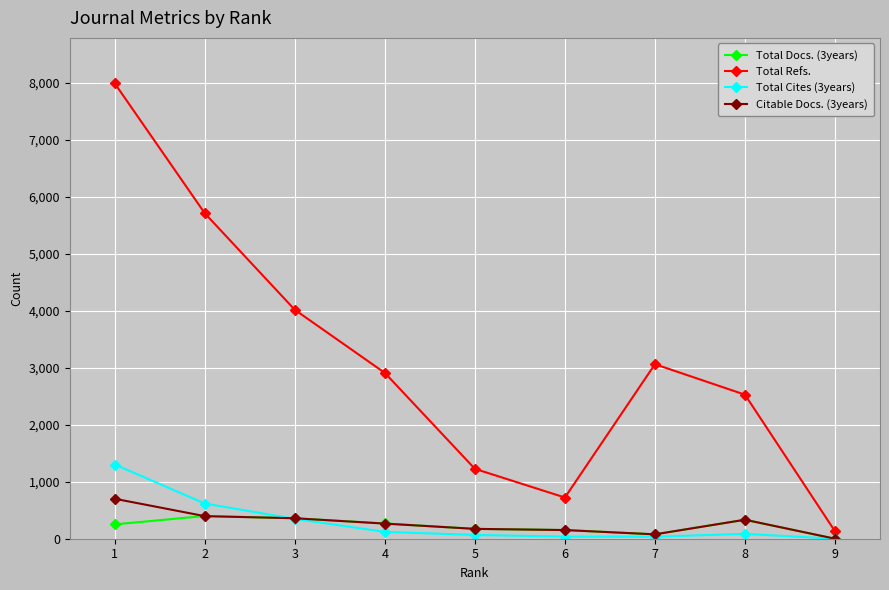

Is the value of Total Docs. (3years) at 3 greater than the value of Citable Docs. (3years) at 5?

Yes